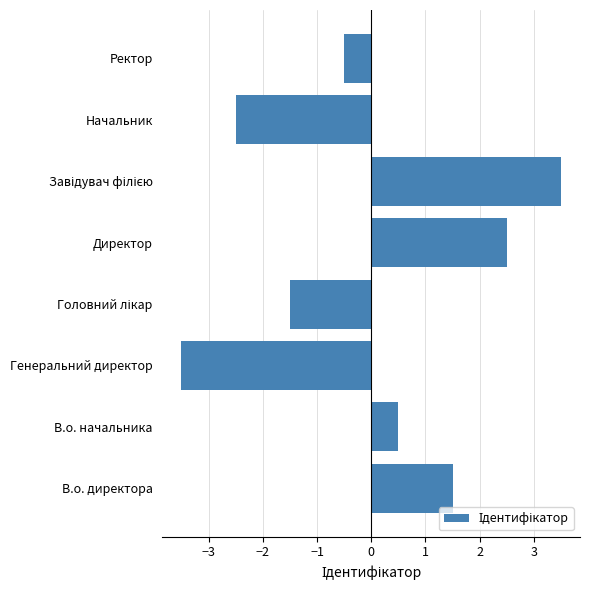

True or false: the data shows 2.5 at Директор.

True